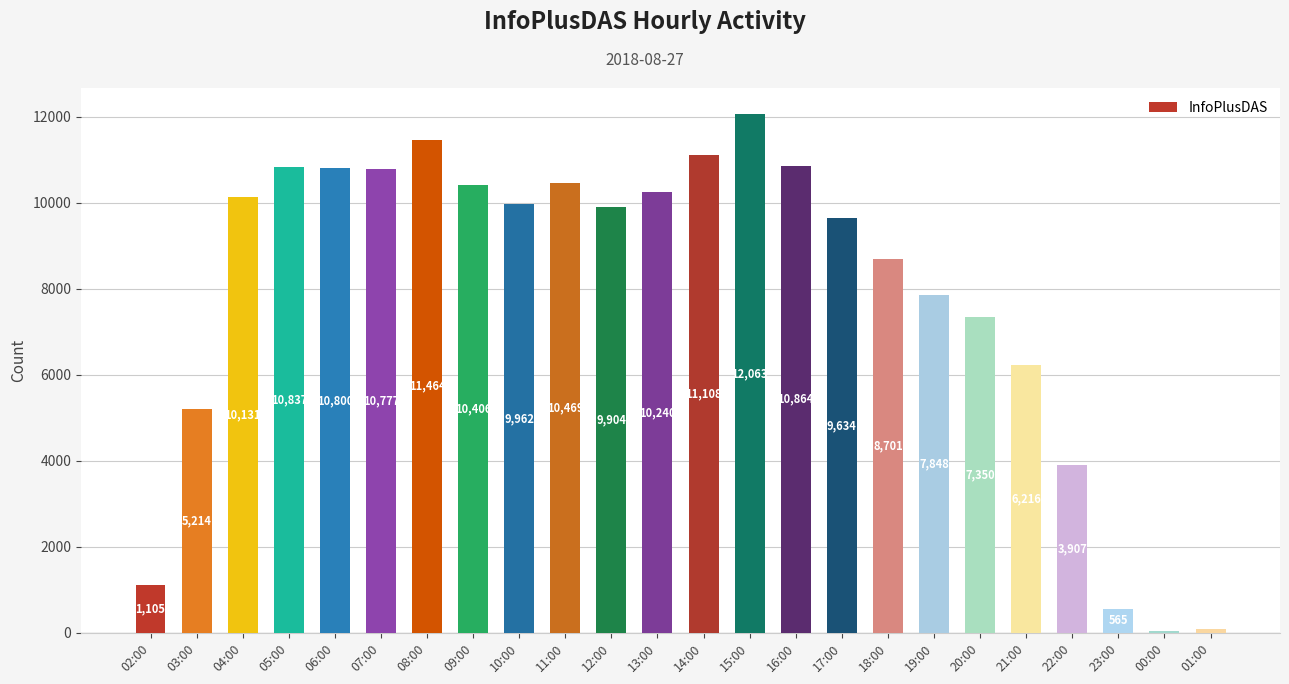

How many series are shown in this chart?

1